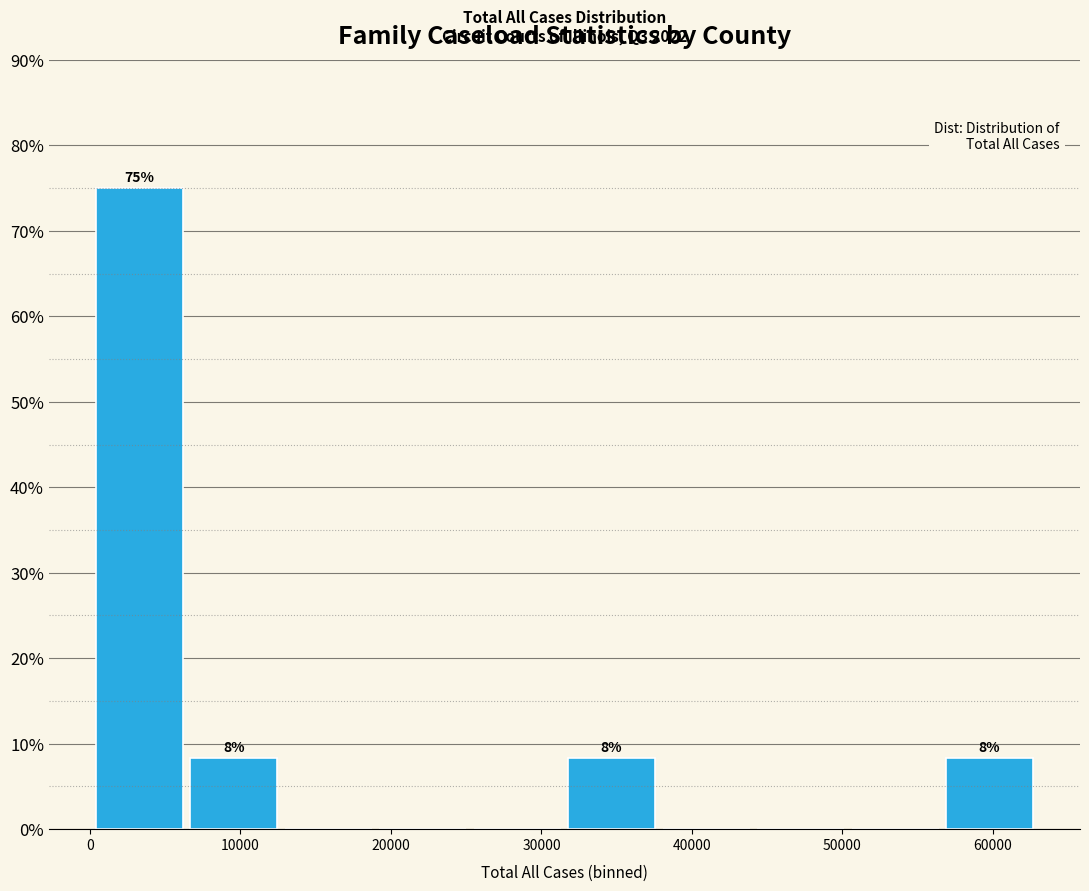

Which range on the x-axis has the tallest bar?

0 to 6000